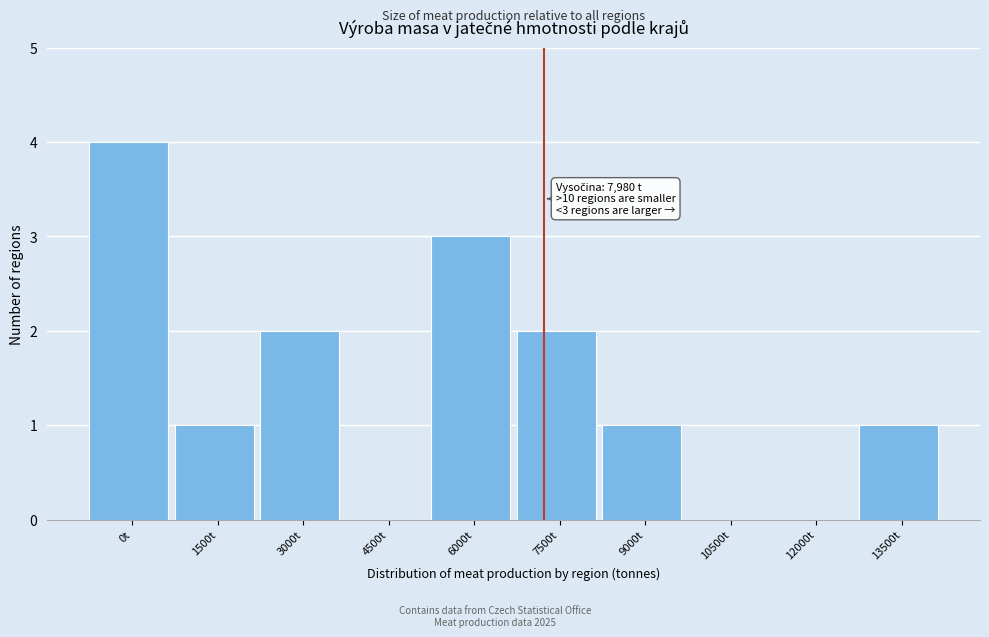

Reading right to left, list all the values displayed in this chart.

13500t=1	12000t=0	10500t=0	9000t=1	7500t=2	6000t=3	4500t=0	3000t=2	1500t=1	0t=4